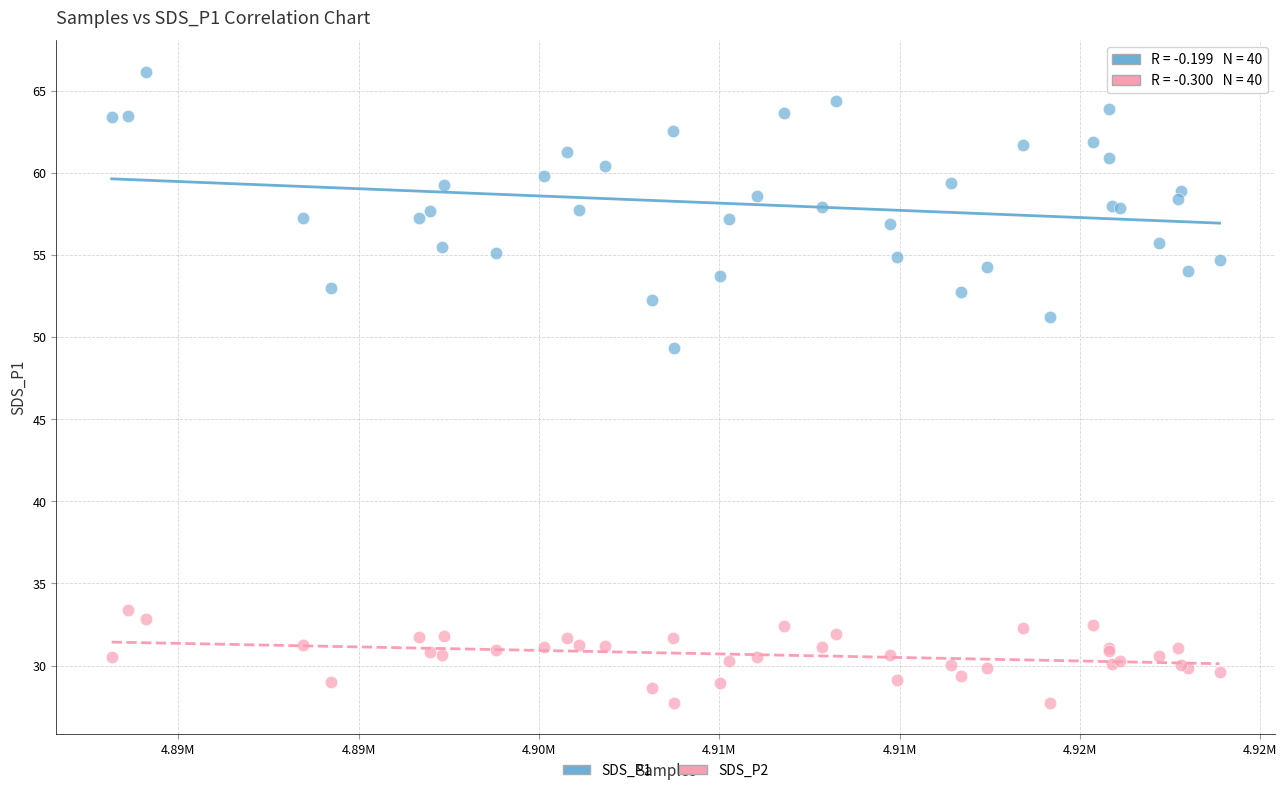

Across all series, what Y value is closest to 46?

49.4